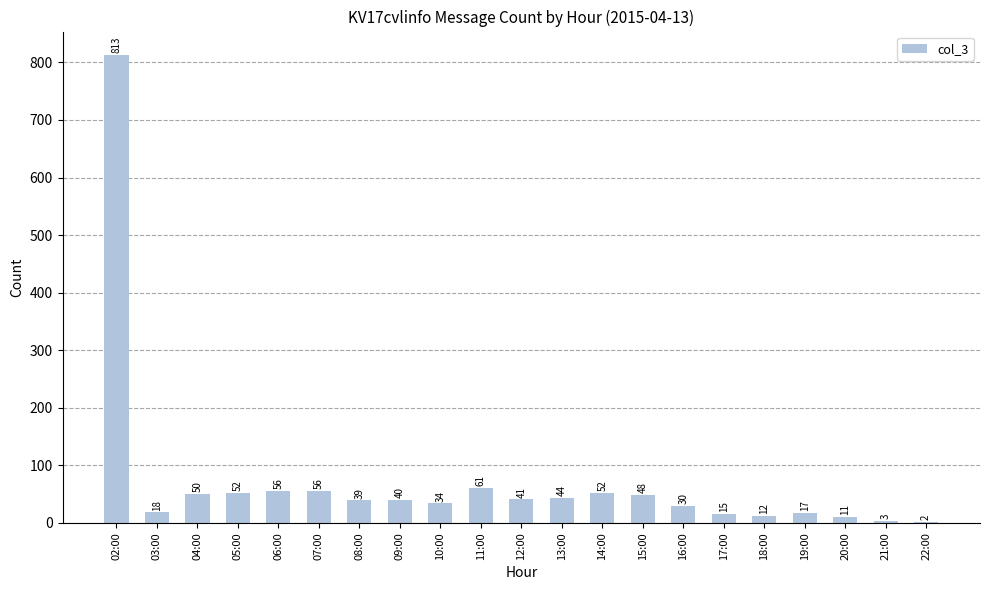

Which label corresponds to the largest value in the chart?

02:00